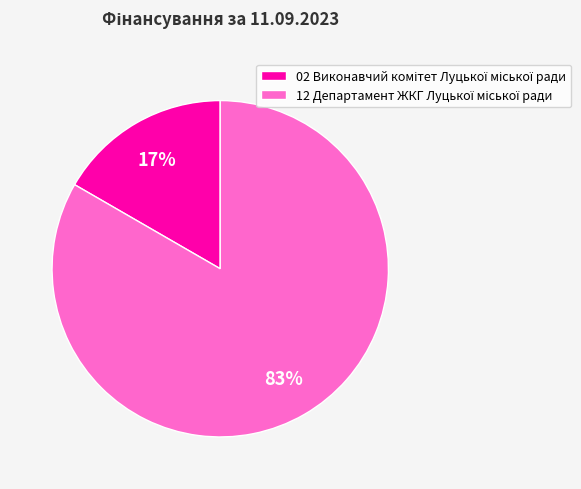

Is there any slice that represents more than half of the pie?

Yes